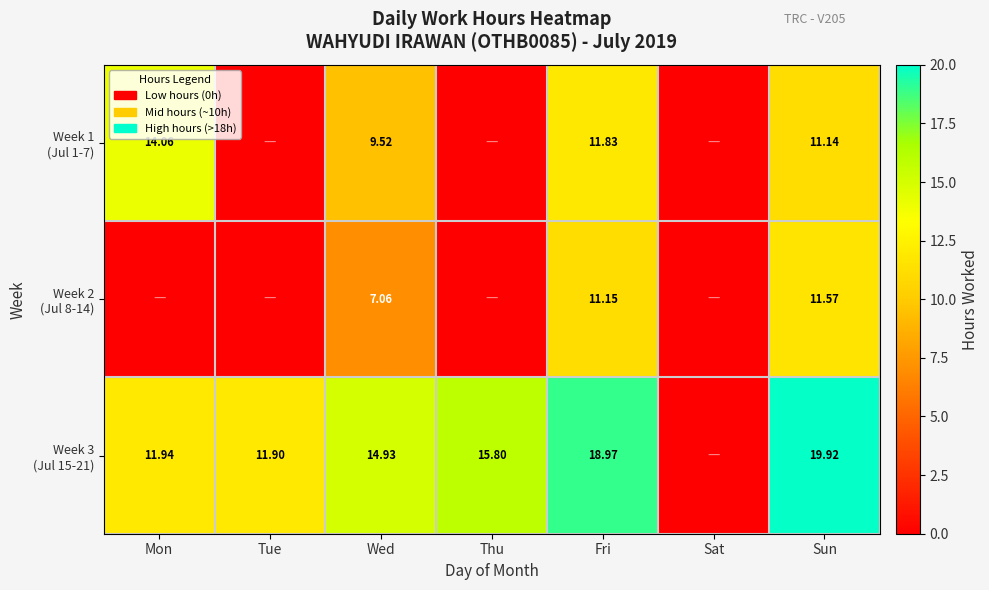

At which label is Week 3 (Jul 15-21) closest to 9?

Tue